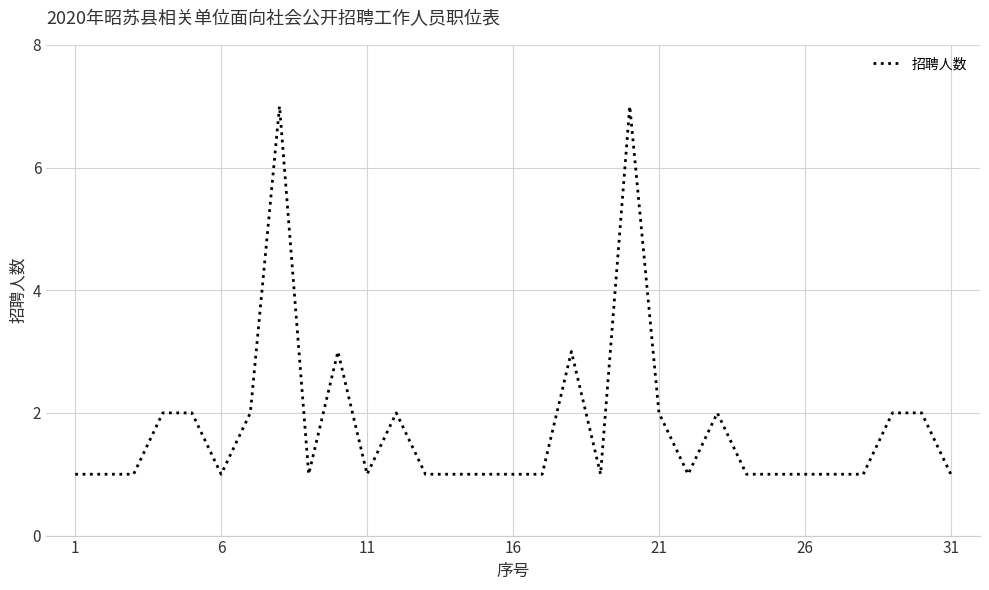

What is the greatest value displayed?

7